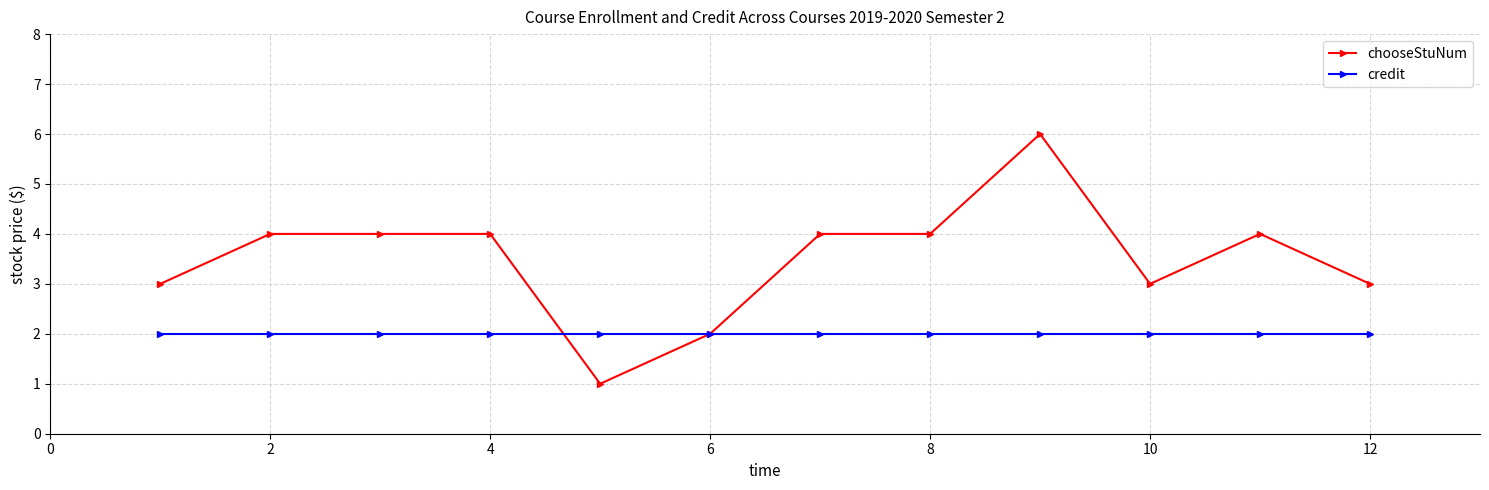

Is this an area chart (filled region under the line)?

No